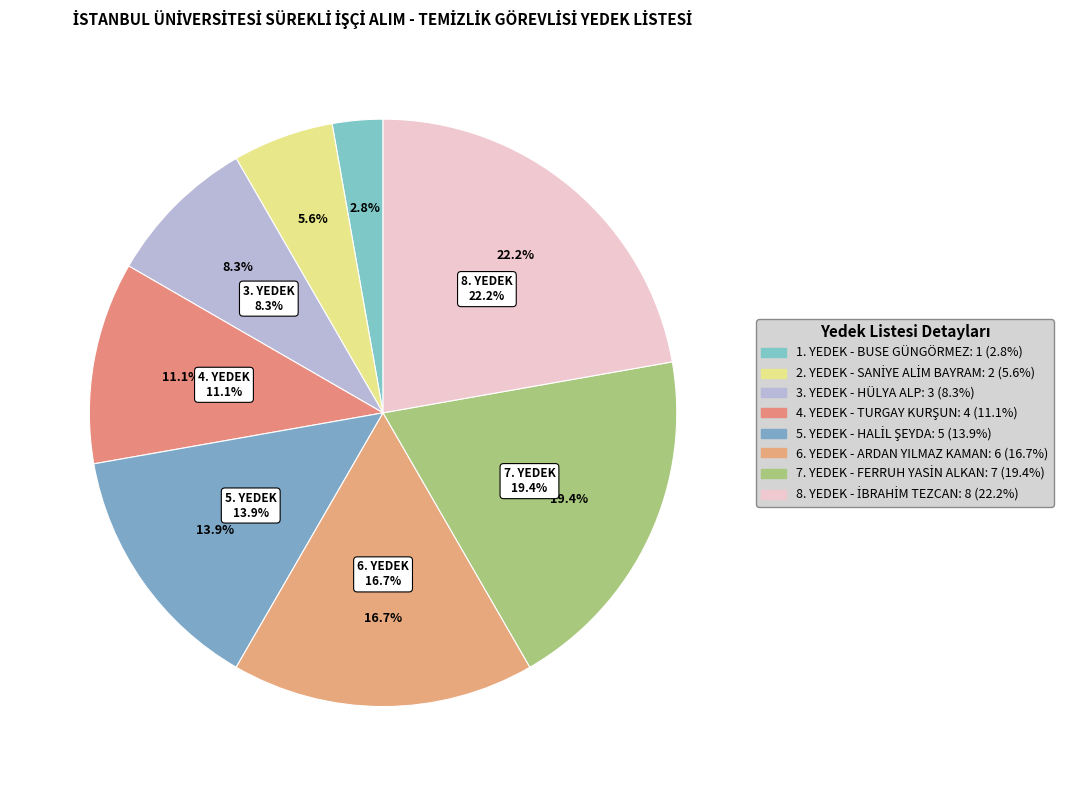

The 7. YEDEK slice represents 19% of the pie. True or false?

True